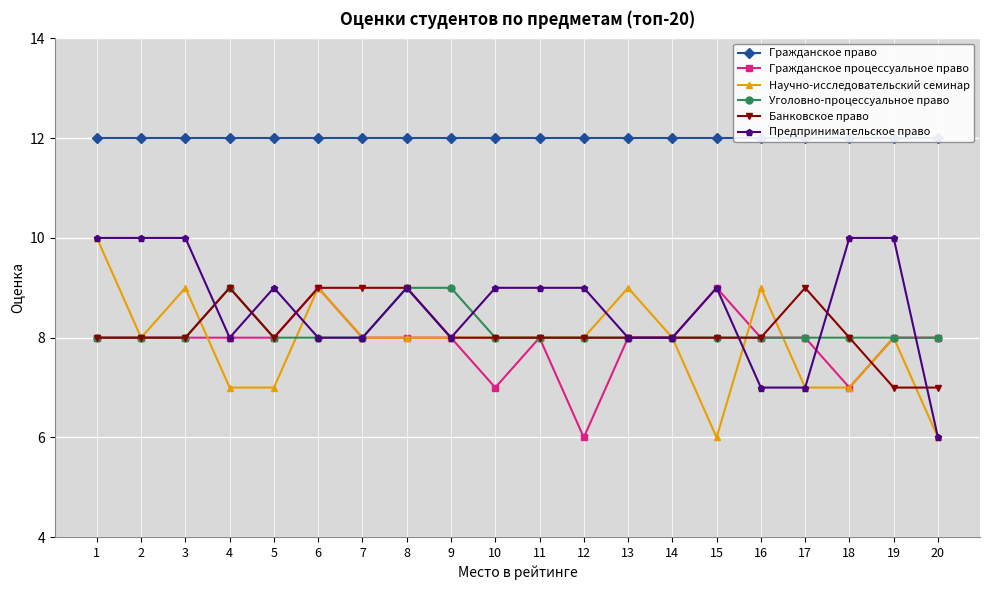

What is the value of the Гражданское право point at the 17th from the left?

12